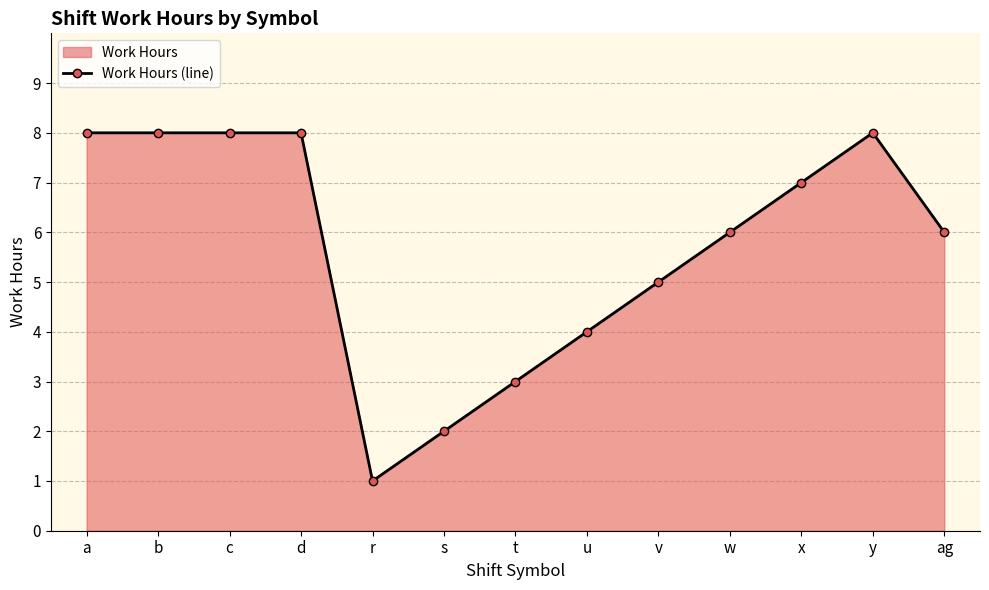

At which category does the chart reach its minimum across all series?

r